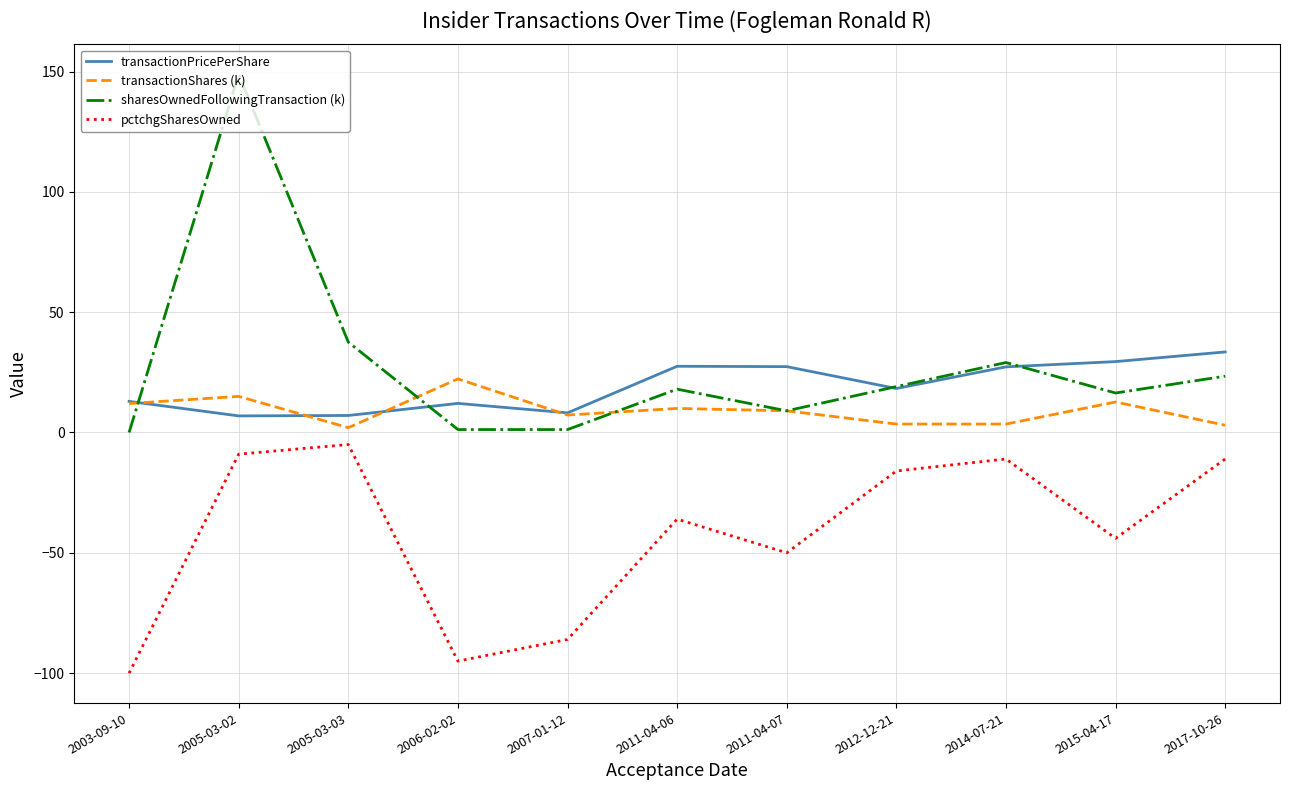

What is the smallest value displayed?

-100.0